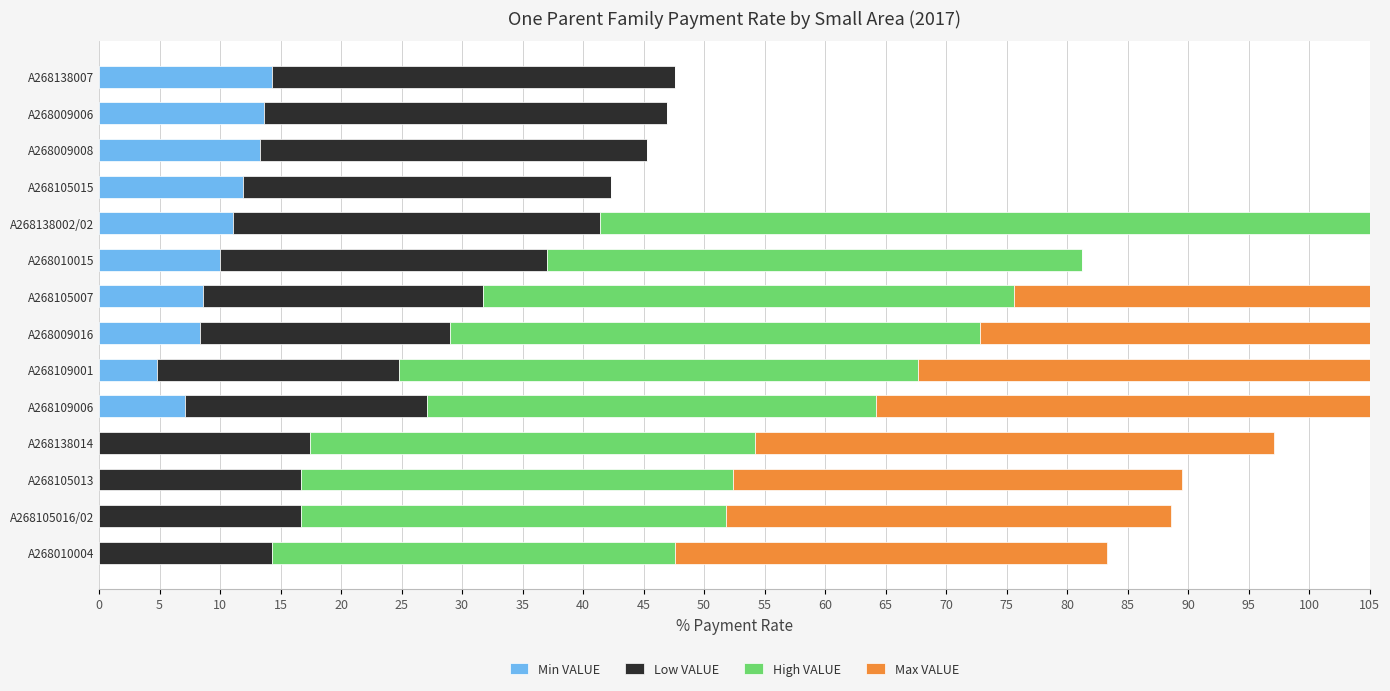

How many values in the High VALUE series are below 36?

7